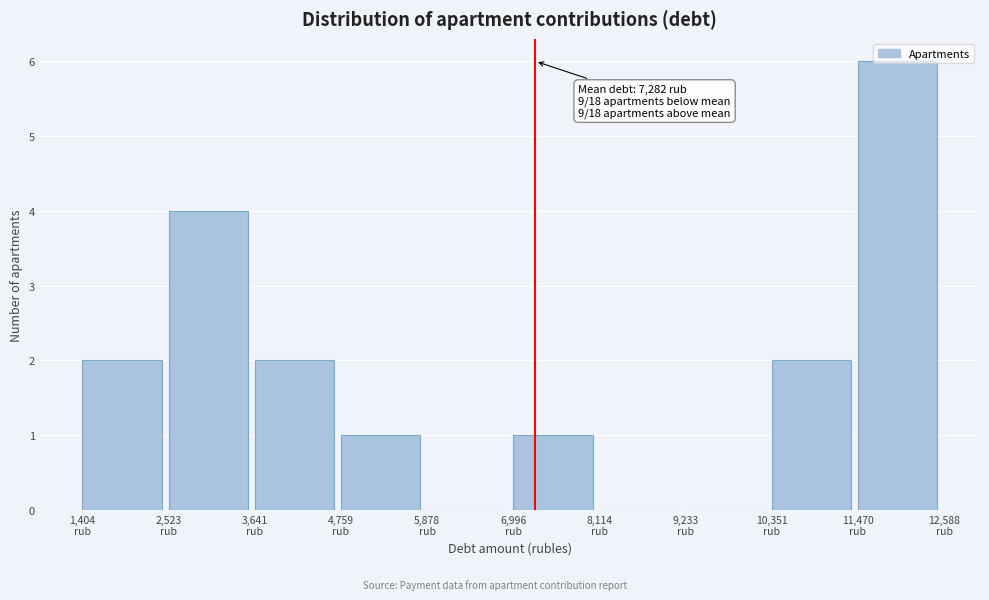

Which range on the x-axis has the tallest bar?

11400 to 12600